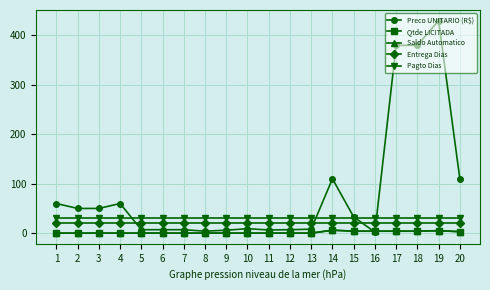

Between 11 and 4, which is larger?

4